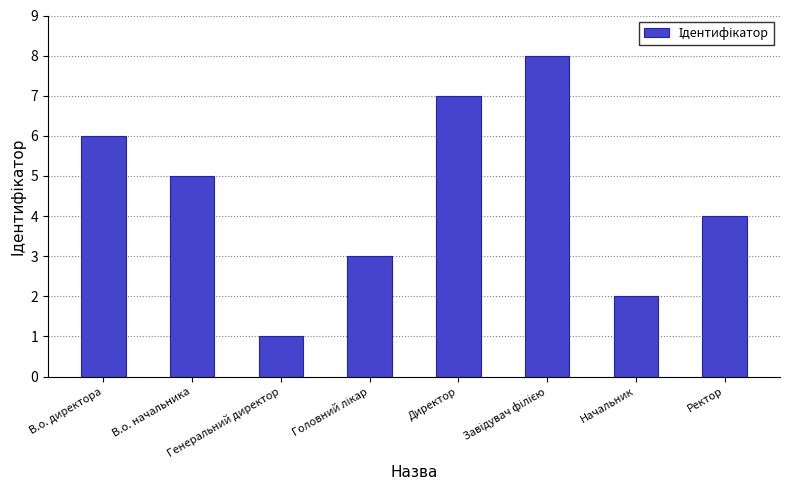

What is the sum of all values?

36